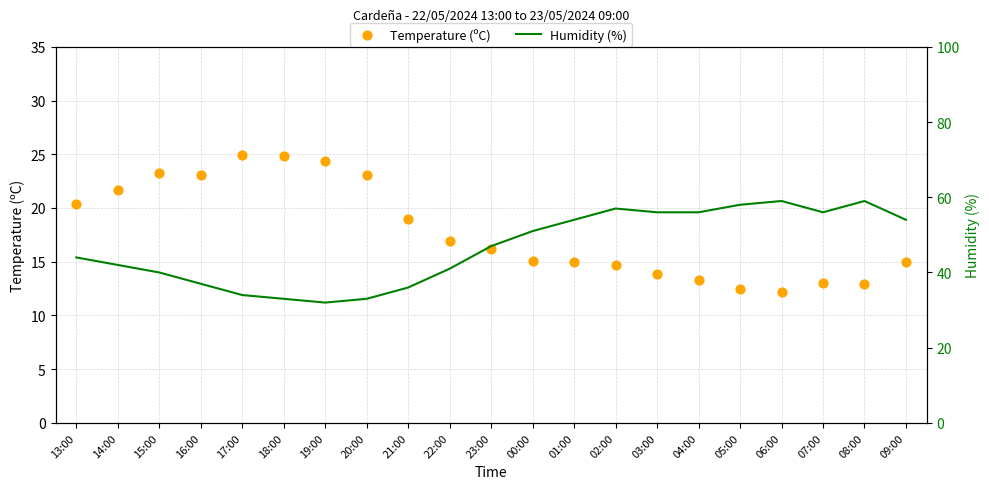

Which series has the largest total across all categories?

Humidity (%)